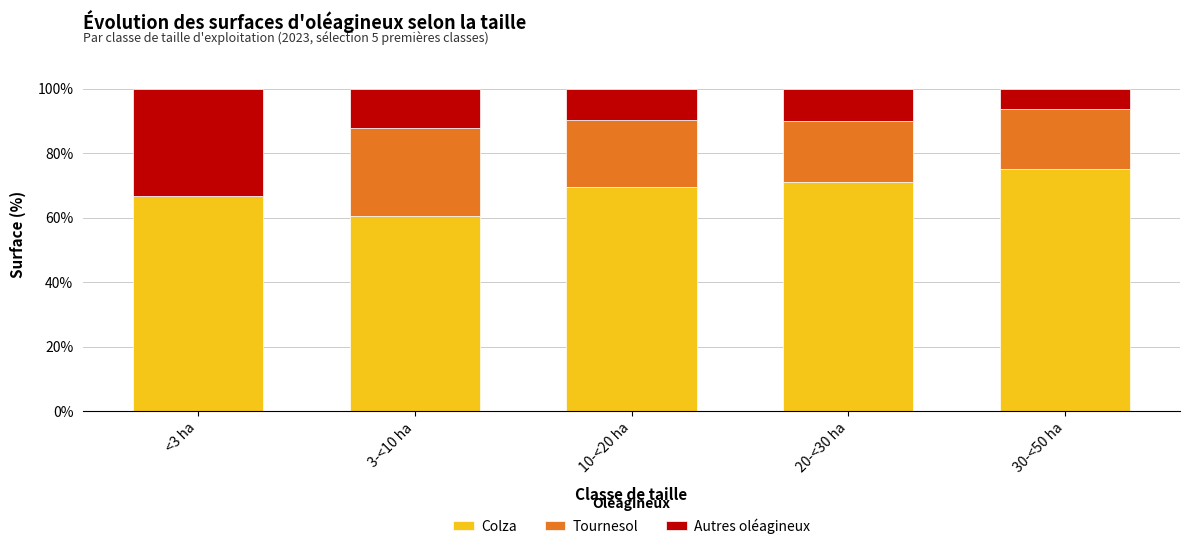

Which category has the highest value in the Colza series?

30-<50 ha